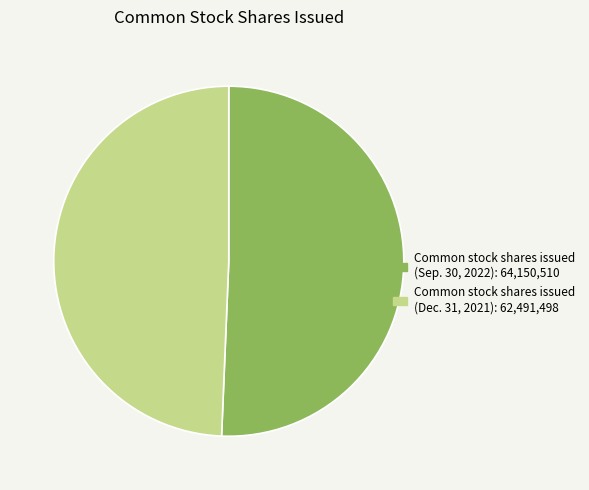

Which slice represents more than half of the pie?

Common stock shares issued (Sep. 30, 2022)